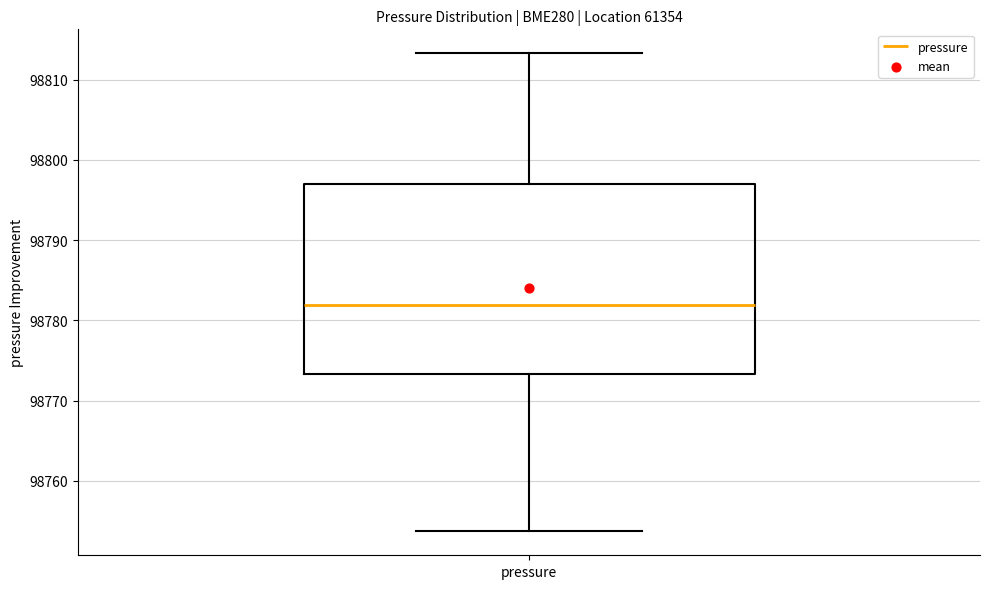

Where is the upper edge of the box for pressure on the y-axis? The values are not printed on the chart, so give them approximately, as read against the axis.

98797